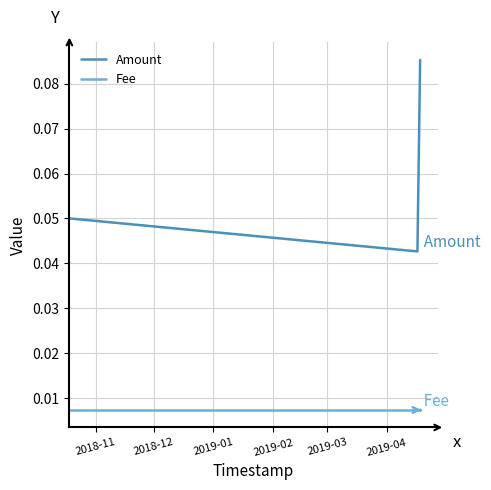

How many categories are shown in the chart?

3